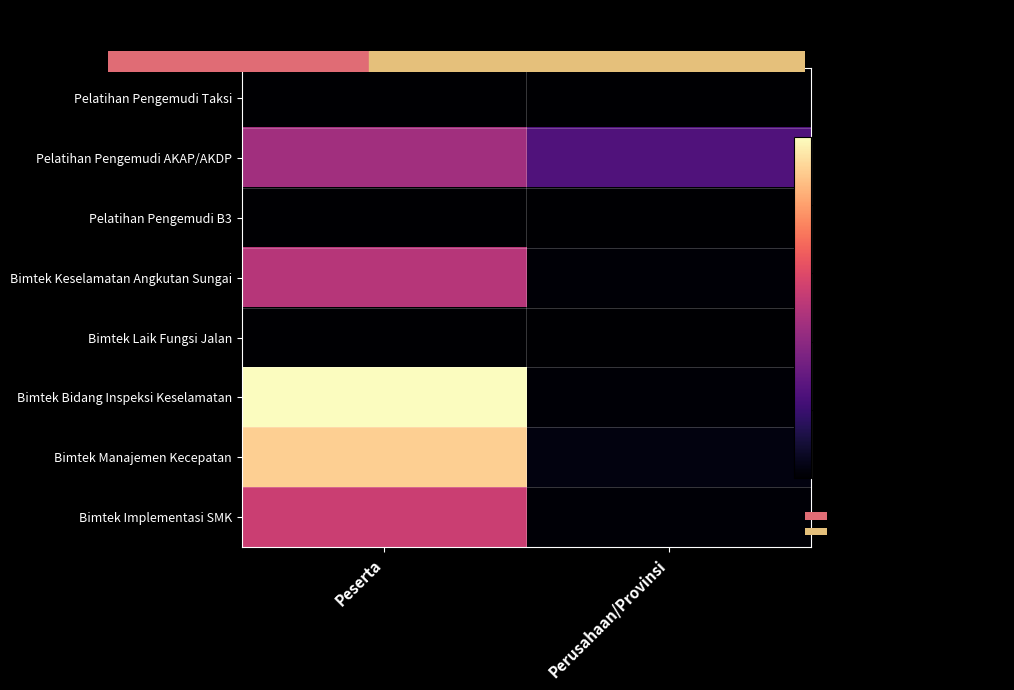

At which category does the chart reach its minimum across all series?

Peserta